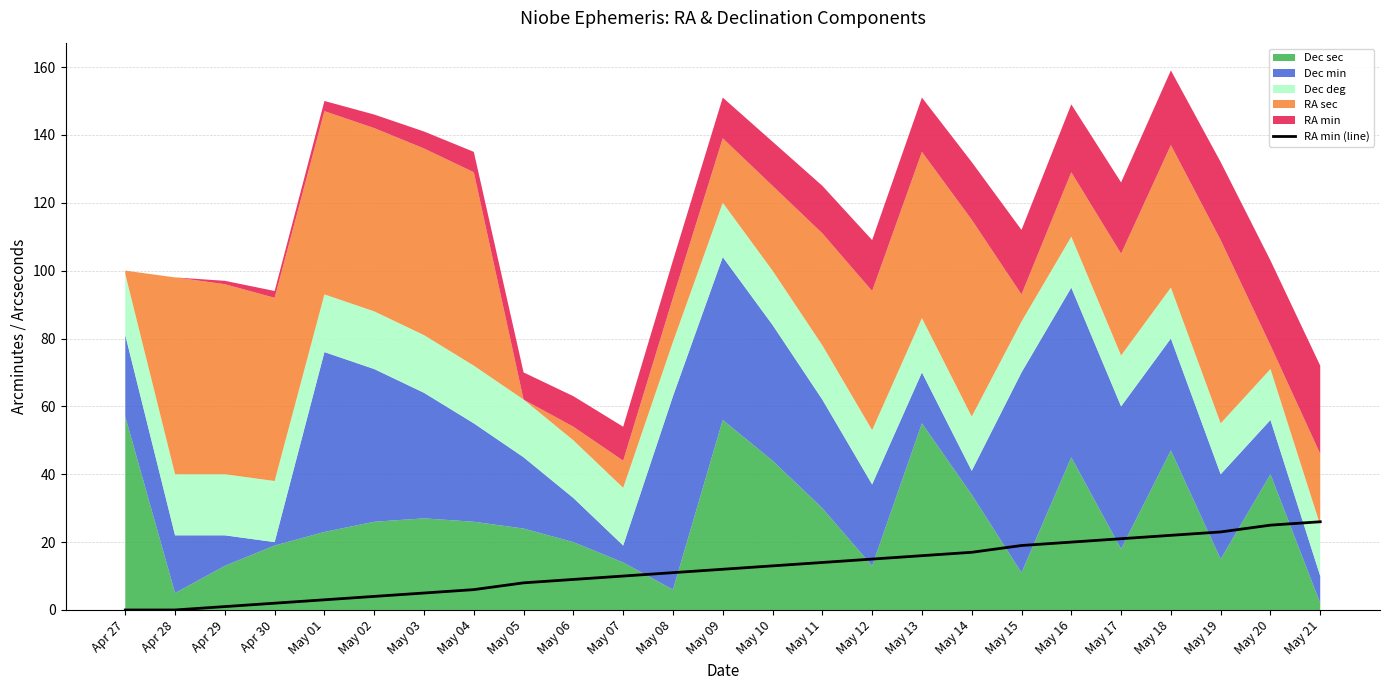

What is the difference between the maximum and minimum values?

26